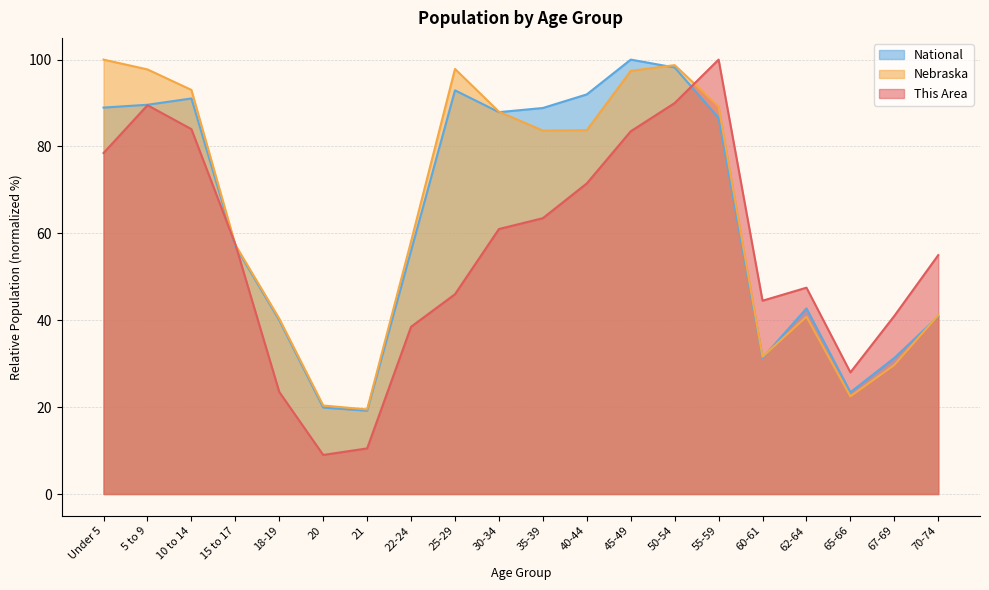

How many lines are shown in the chart?

3